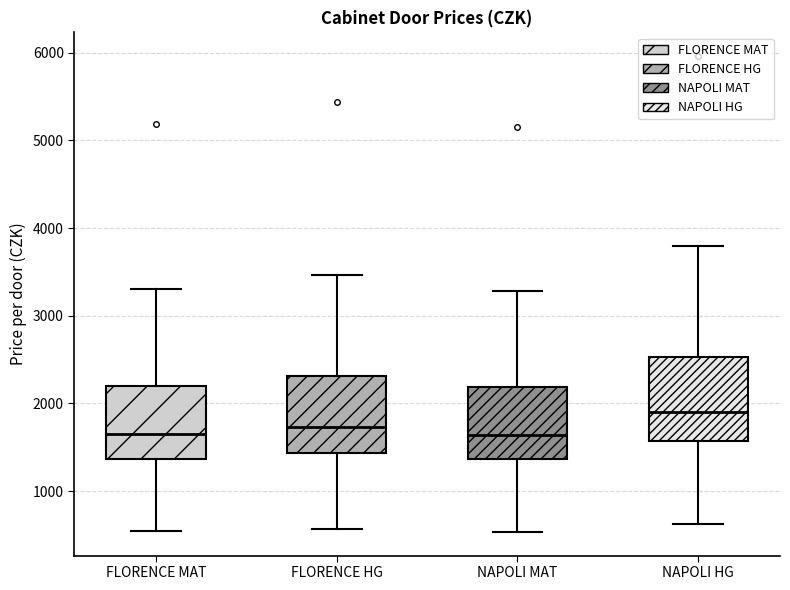

Reading left to right, read every box against the y-axis: the position of its median line, the range the box covers, and the ends of its whiskers. The values are not printed on the chart, so give them approximately, as read against the axis.

FLORENCE MAT: median 1700, box 1400 to 2200, whiskers 500 to 3300
FLORENCE HG: median 1700, box 1400 to 2300, whiskers 600 to 3500
NAPOLI MAT: median 1600, box 1400 to 2200, whiskers 500 to 3300
NAPOLI HG: median 1900, box 1600 to 2500, whiskers 600 to 3800